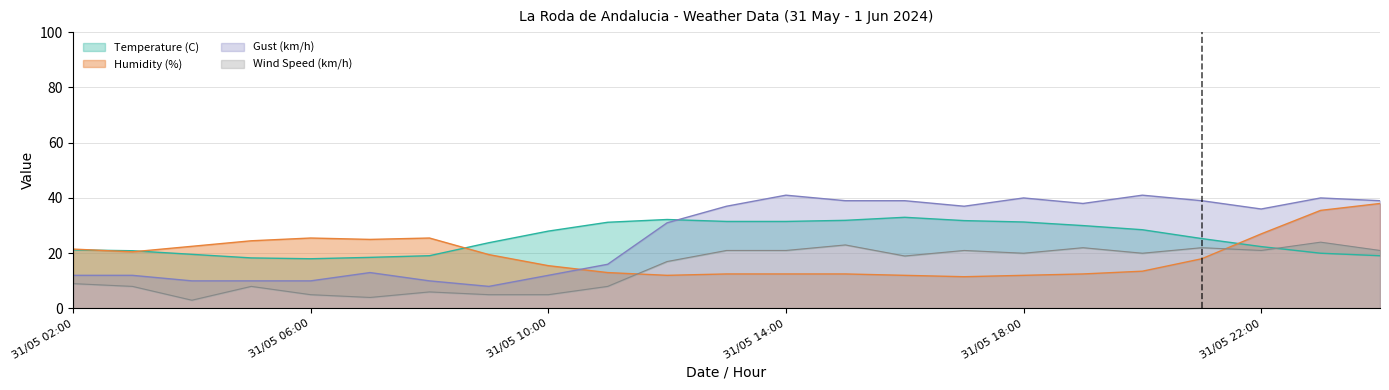

Is the value of Gust (km/h) at 01/06 00:00 greater than the value of Wind Speed (km/h) at 31/05 11:00?

Yes